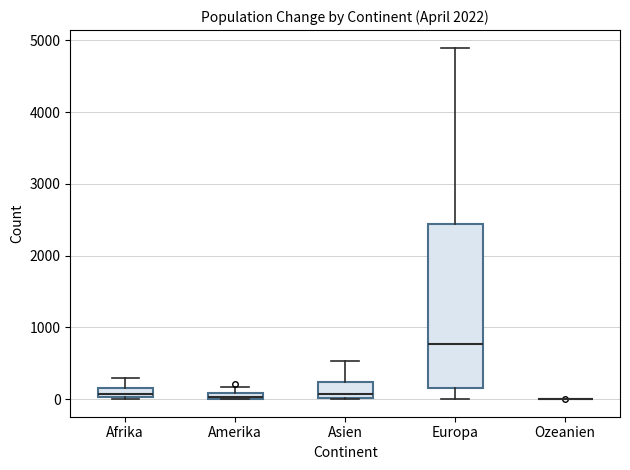

Where is the upper edge of the box for Afrika on the y-axis? The values are not printed on the chart, so give them approximately, as read against the axis.

200